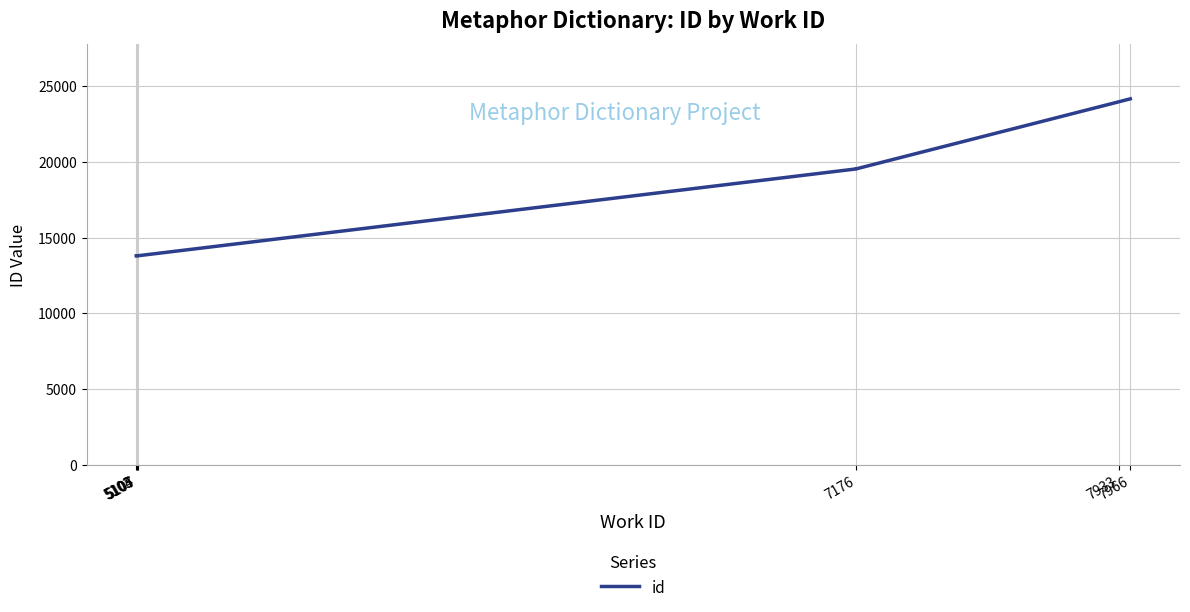

What is the sum of the values at 5105 and 5103?

27579